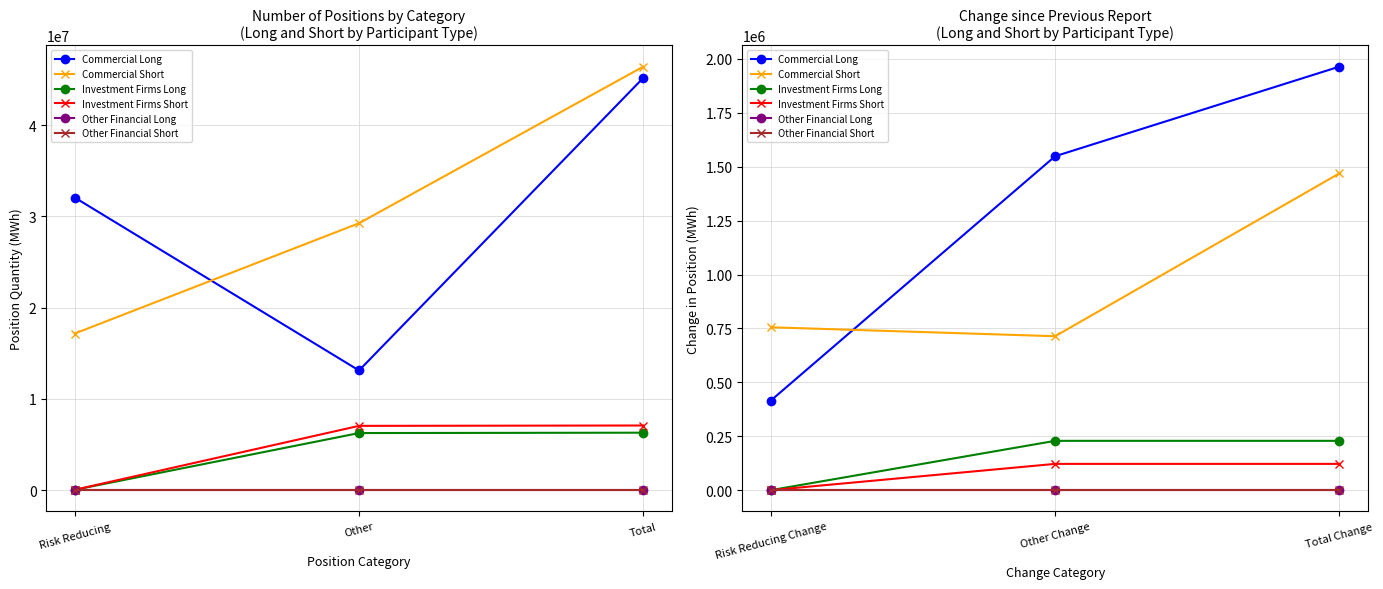

Does the chart display data point markers on the line(s)?

Yes